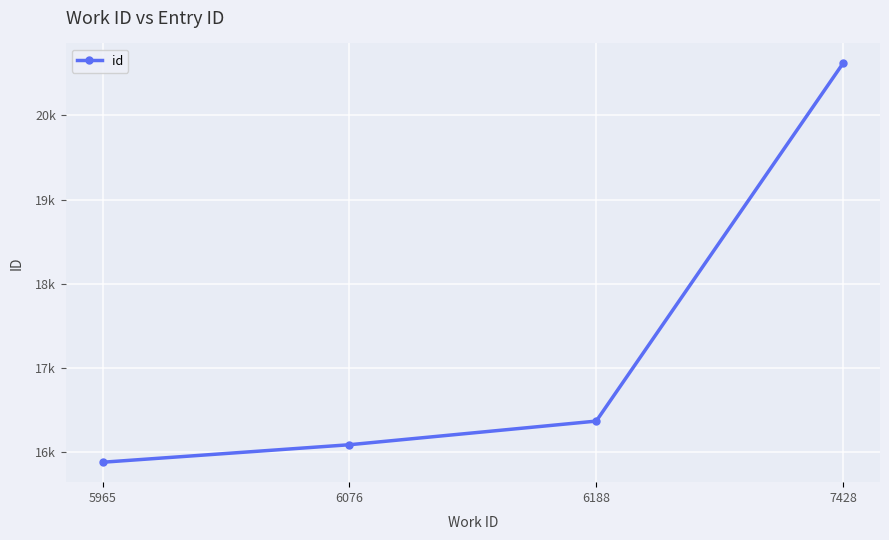

Read the value at 7428.

20619